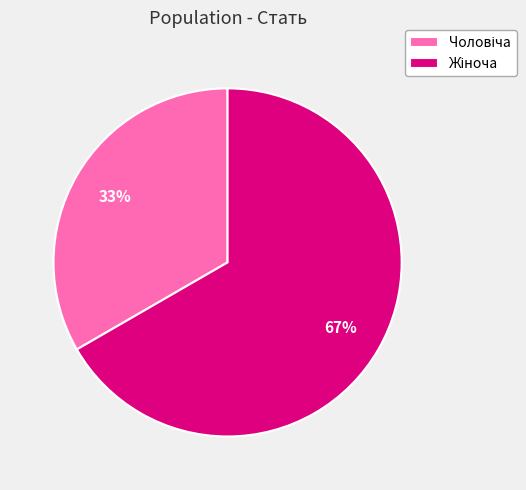

Is there any slice that represents more than half of the pie?

Yes